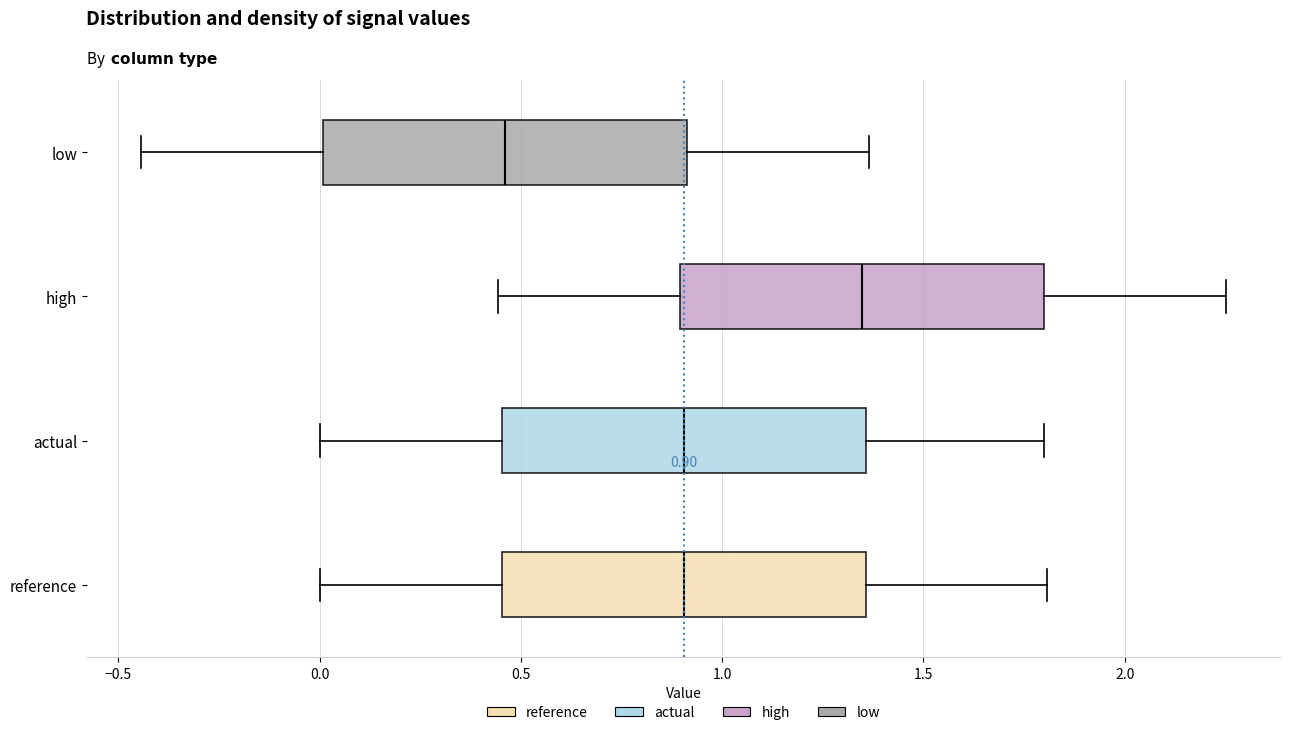

Which box has the furthest to the left median line?

low